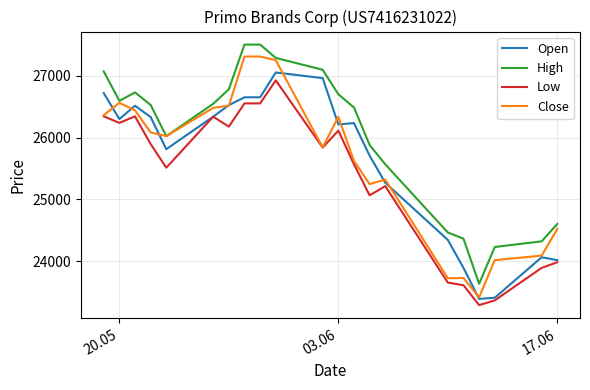

Which series has the widest spread of values?

Close